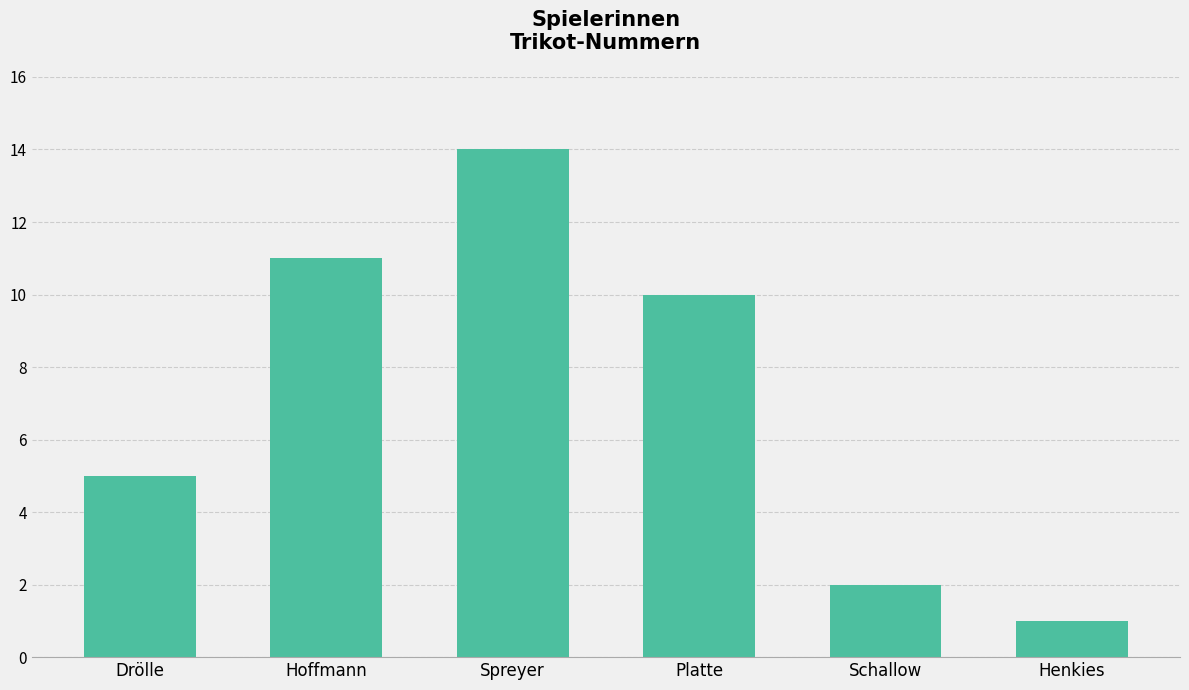

What is the smallest value displayed?

1